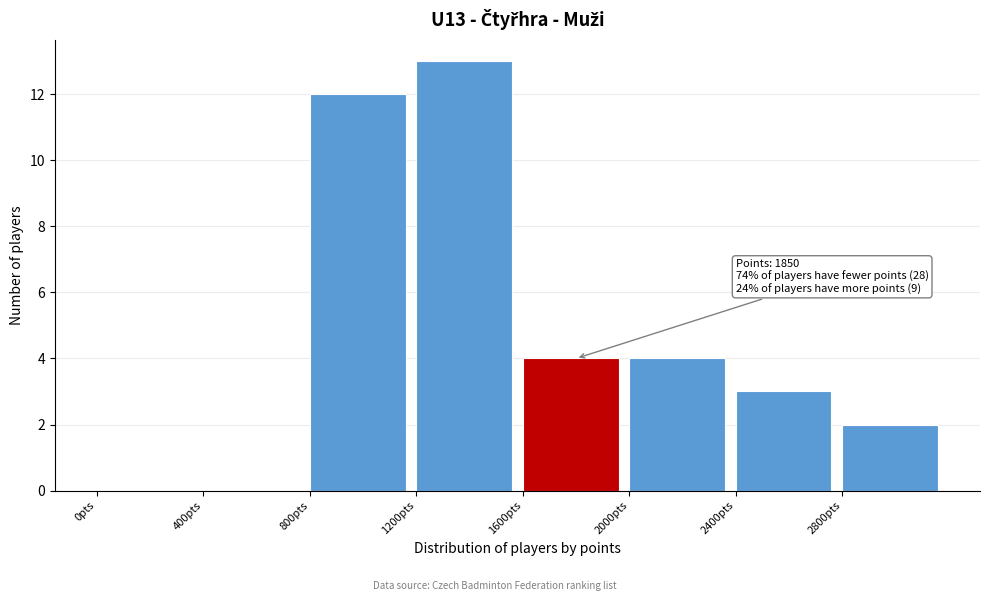

Over which range of the x-axis is the bar tallest?

1200 to 1600